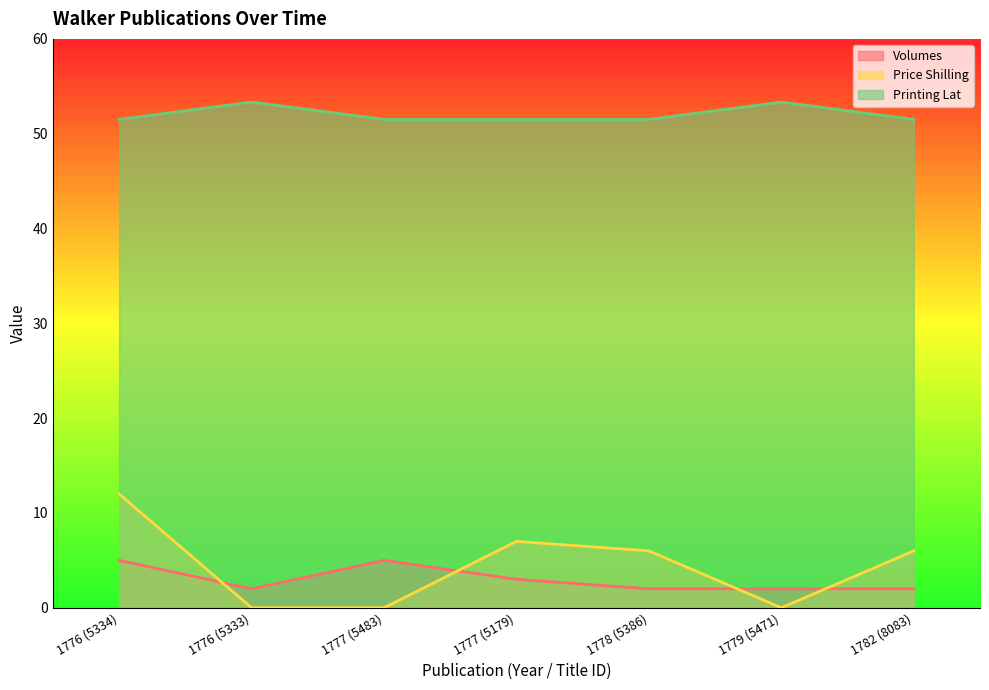

How many lines are shown in the chart?

3